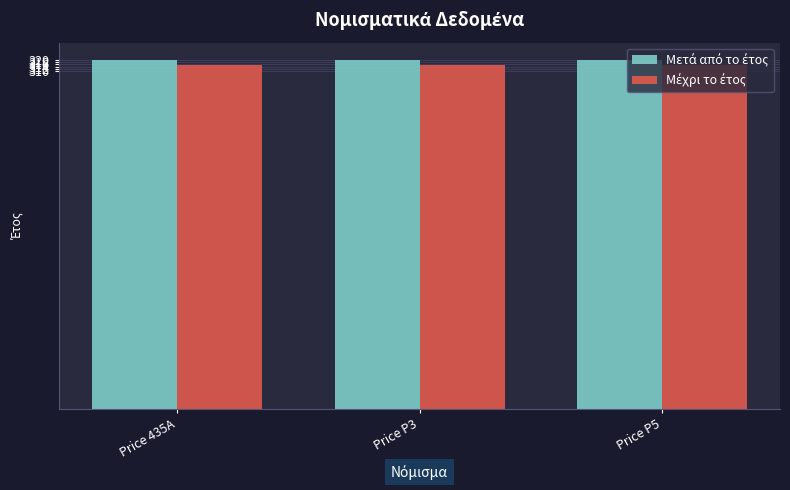

What is the total value across all series at Price 435A?

635